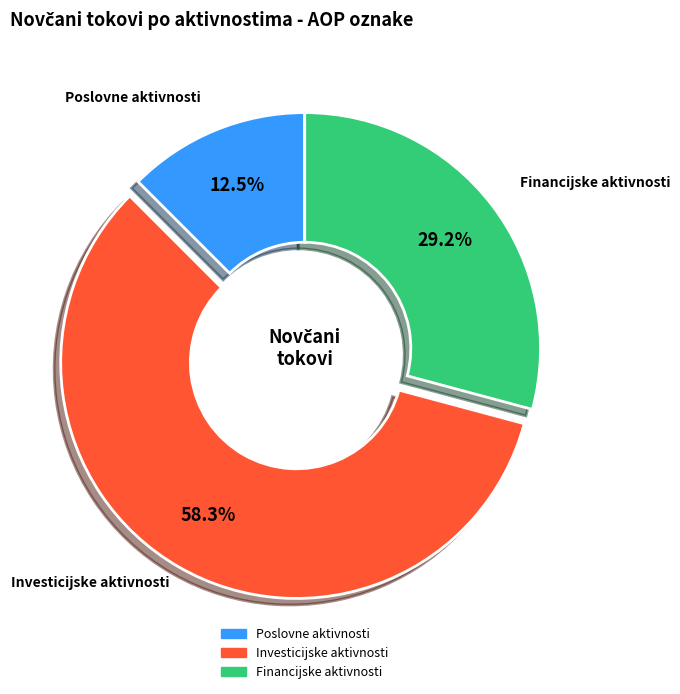

Is there any slice that represents more than half of the pie?

Yes